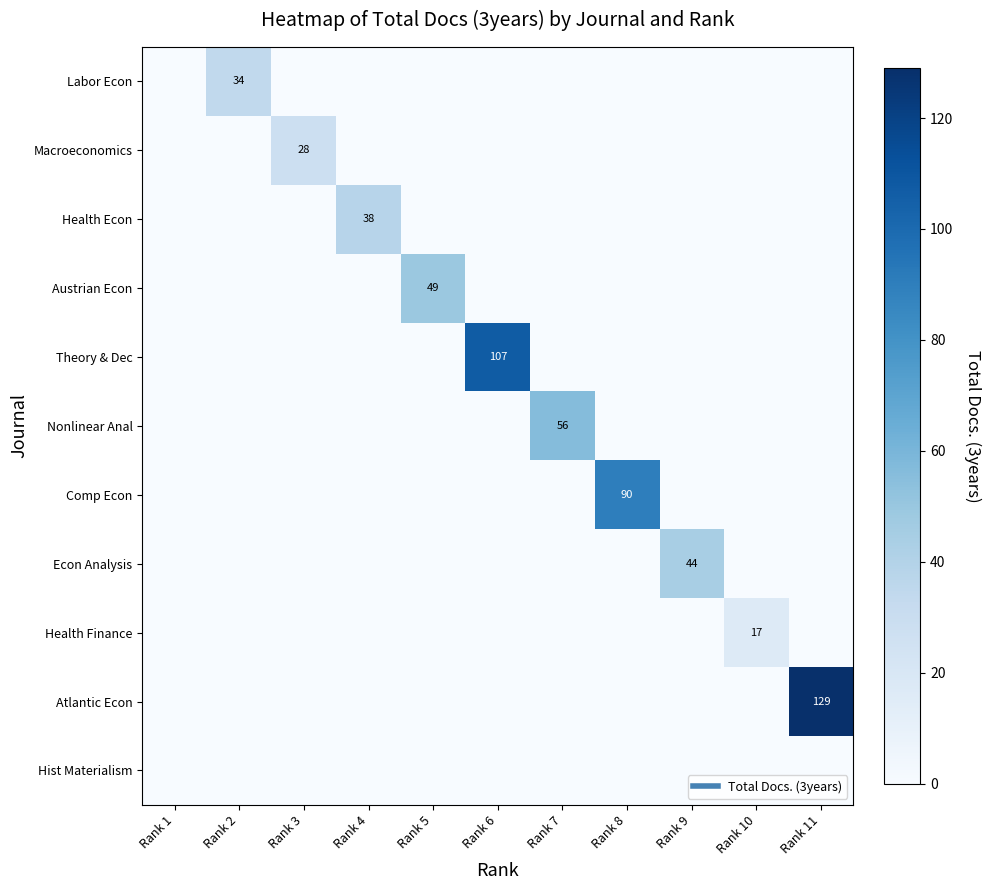

At how many categories does at least one series exceed 72?

3